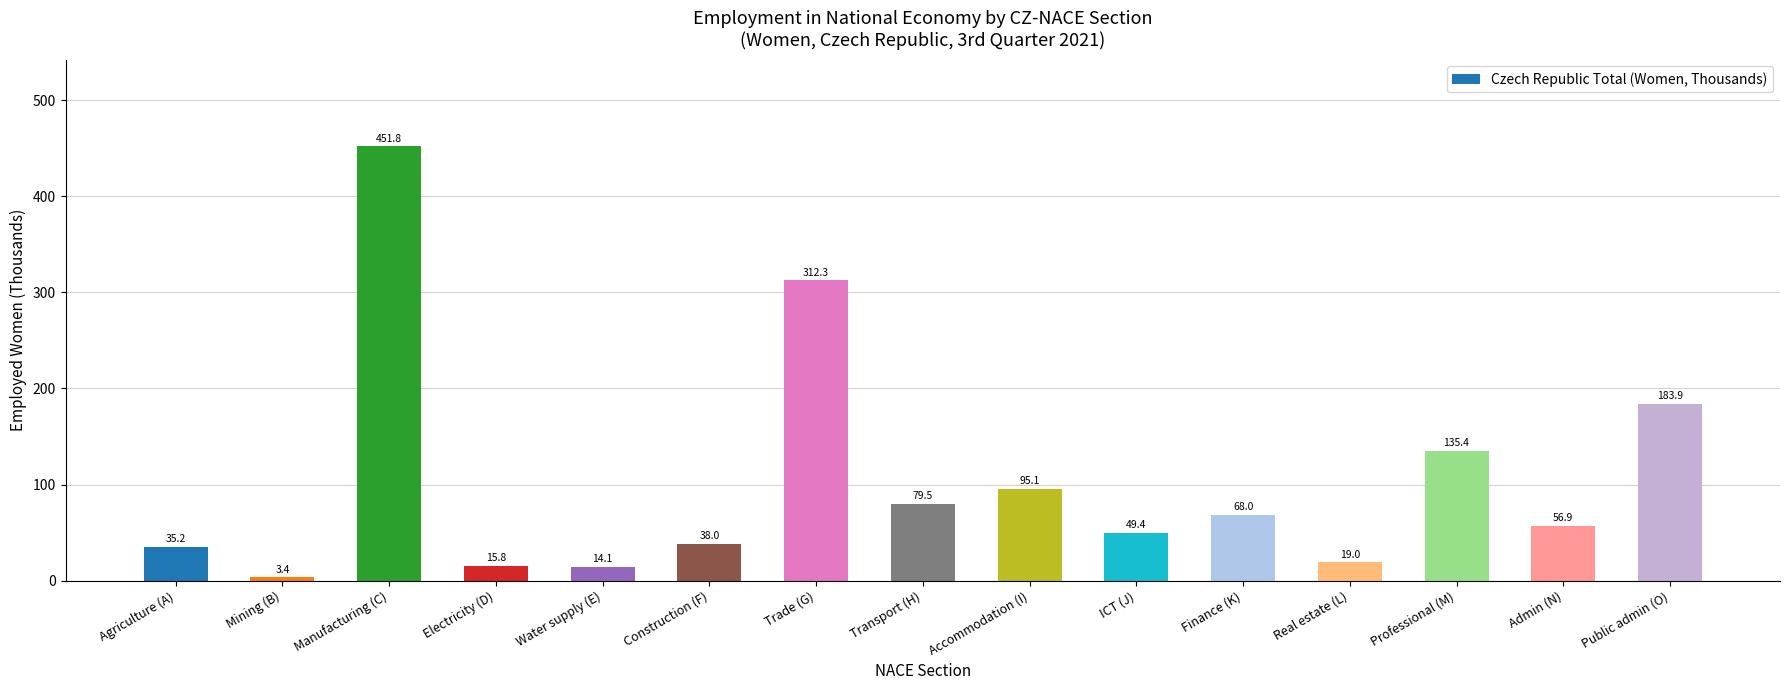

At which category does the chart reach its peak across all series?

Manufacturing (C)